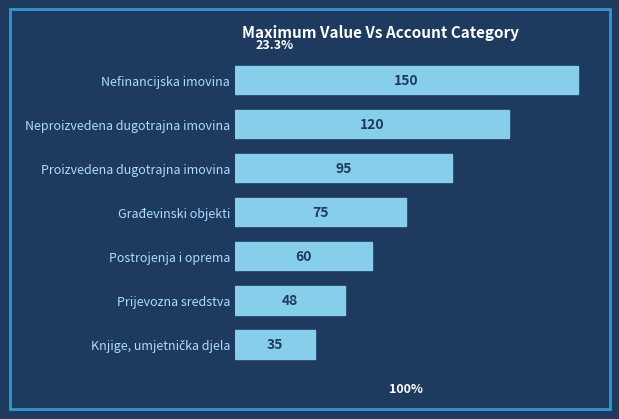

Reading bottom to top, transcribe all the data shown in this chart.

35	48	60	75	95	120	150